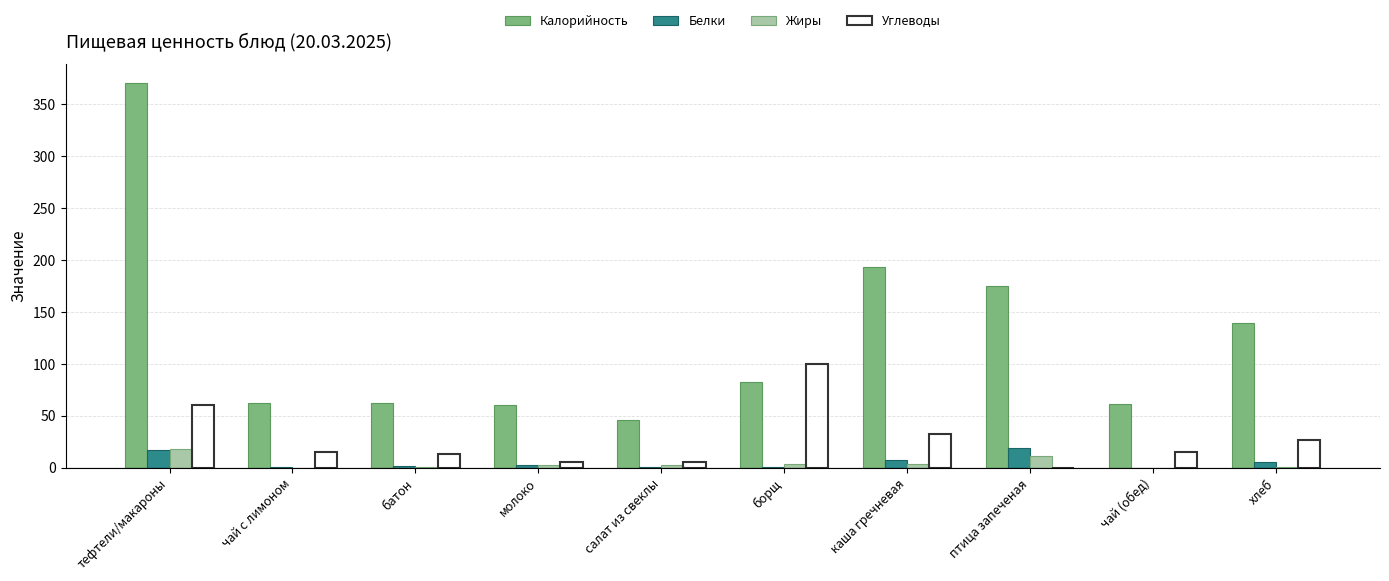

Is it true that Углеводы equals 49.1 at птица запеченая?

False